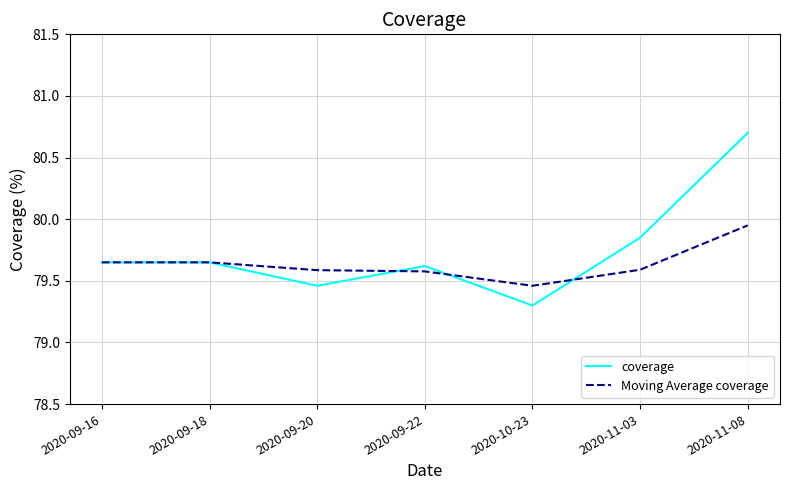

Is this an area chart (filled region under the line)?

No